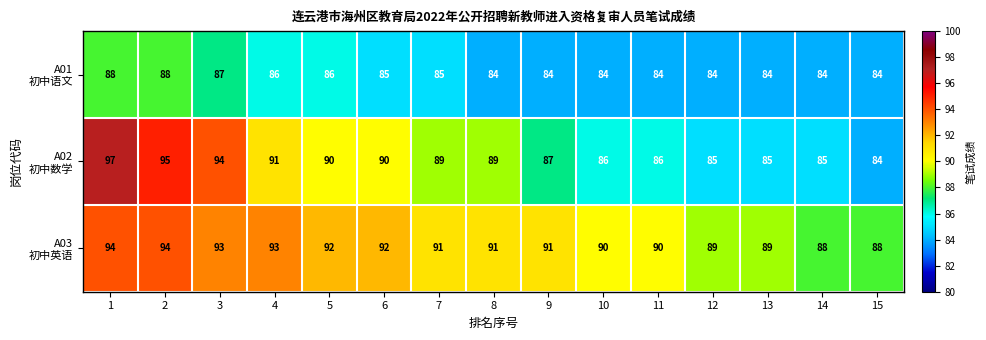

Count the number of data series in this chart.

3